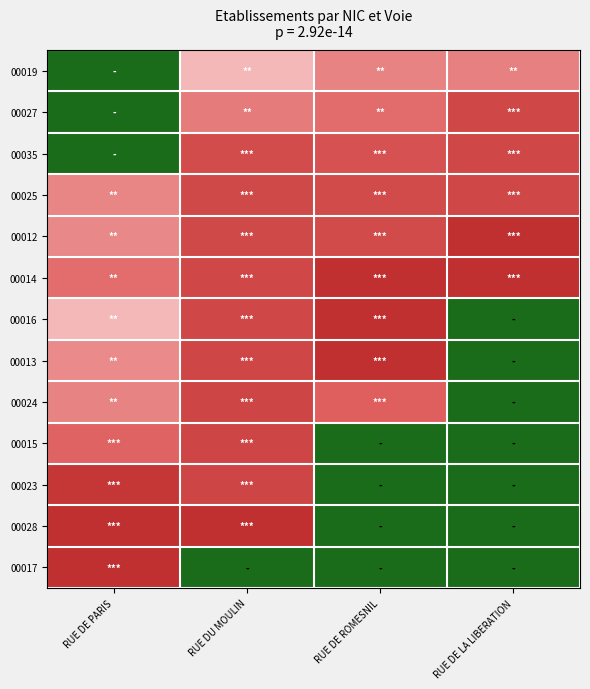

What is the total value across all series at RUE DE LA LIBERATION?

5.6